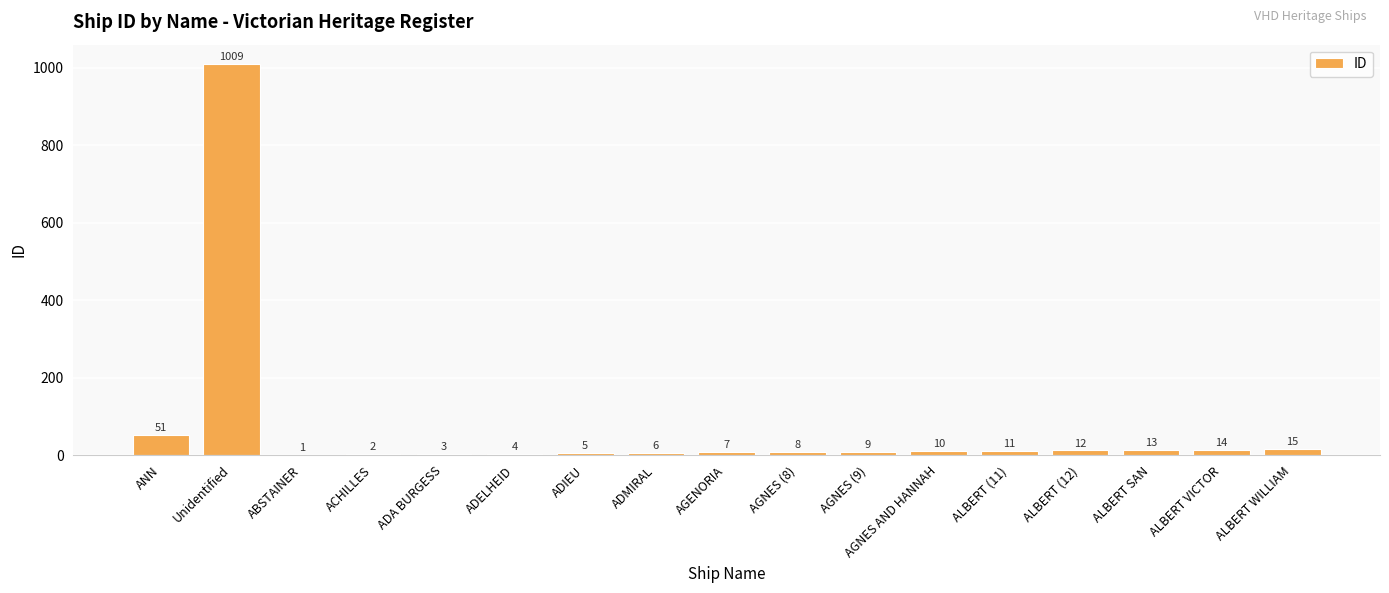

What is the difference between the values at AGENORIA and ANN?

44